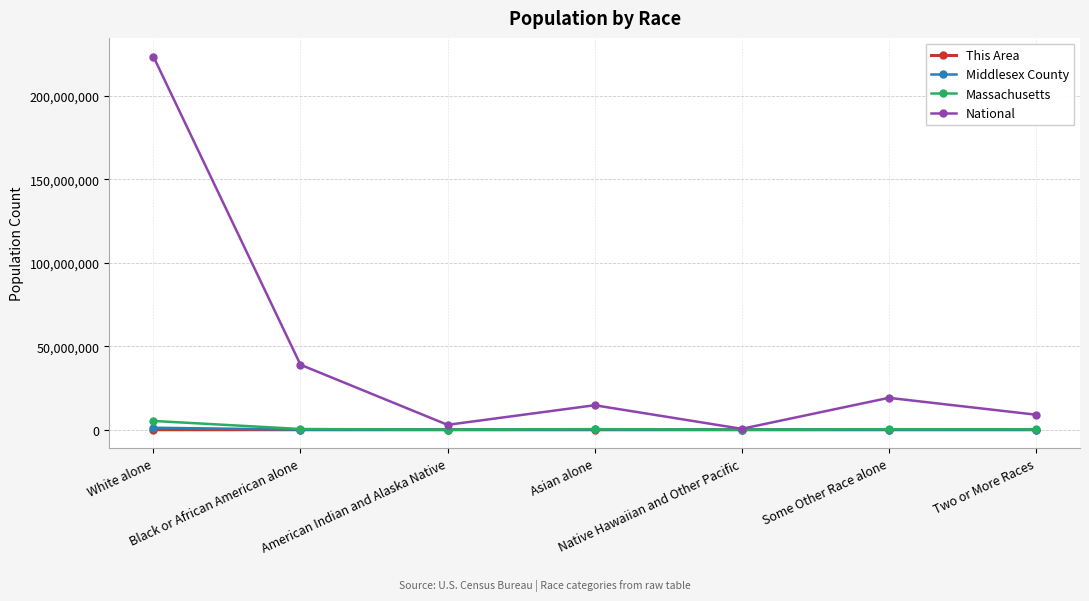

Is it true that National equals 14674252 at Asian alone?

True